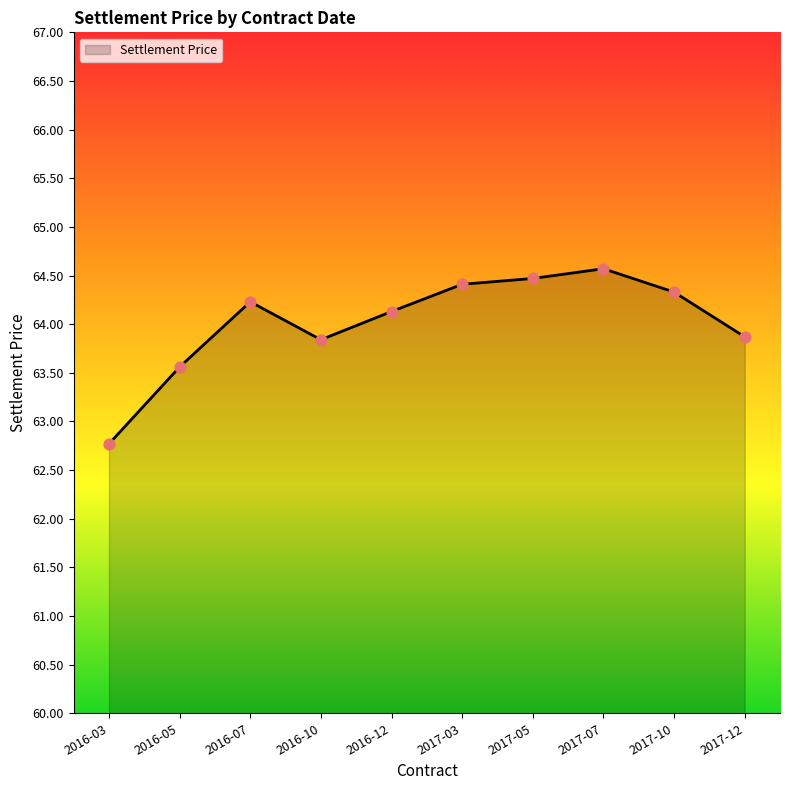

What is the change in value from 2016-03 to 2017-07?

+1.8